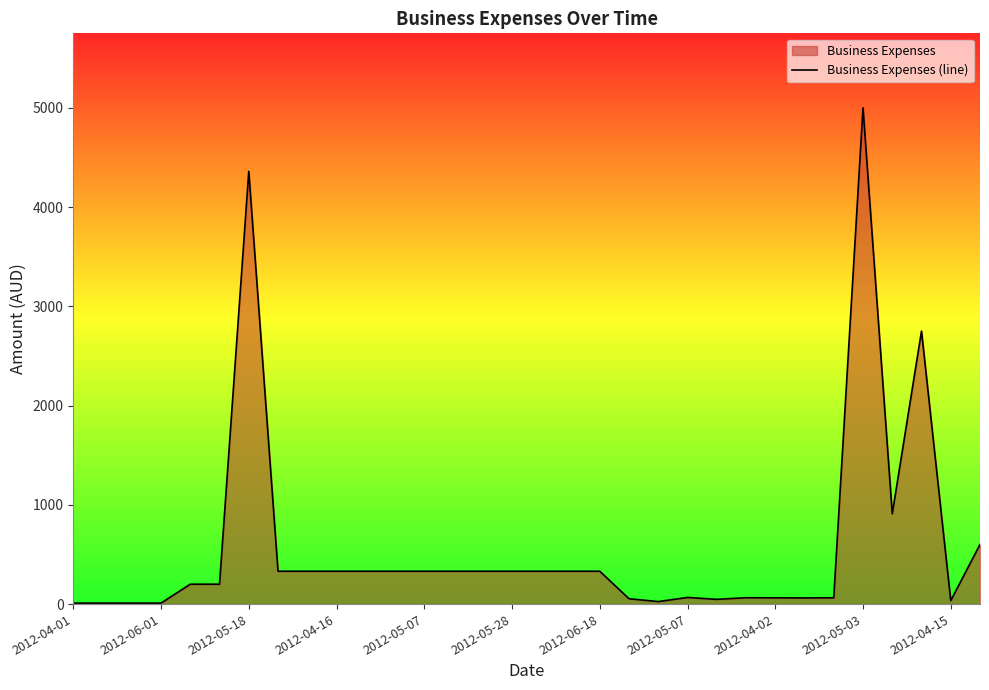

Where is the data nearest to the value 2505?

29